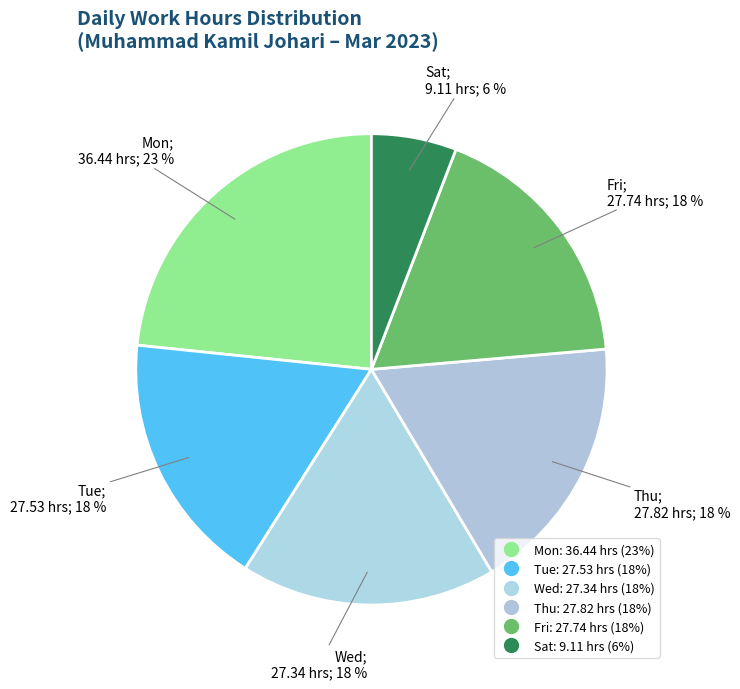

How many slices are in this pie chart?

6